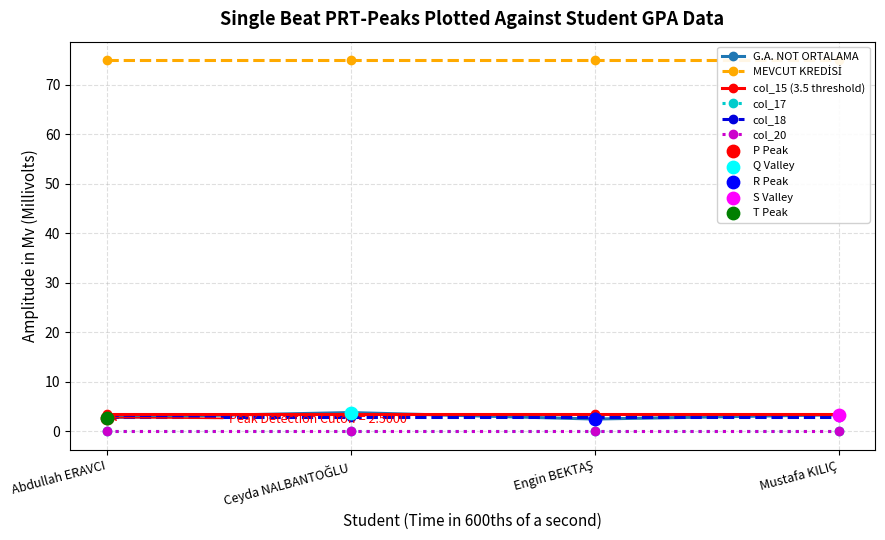

At how many categories does at least one series exceed 2?

4